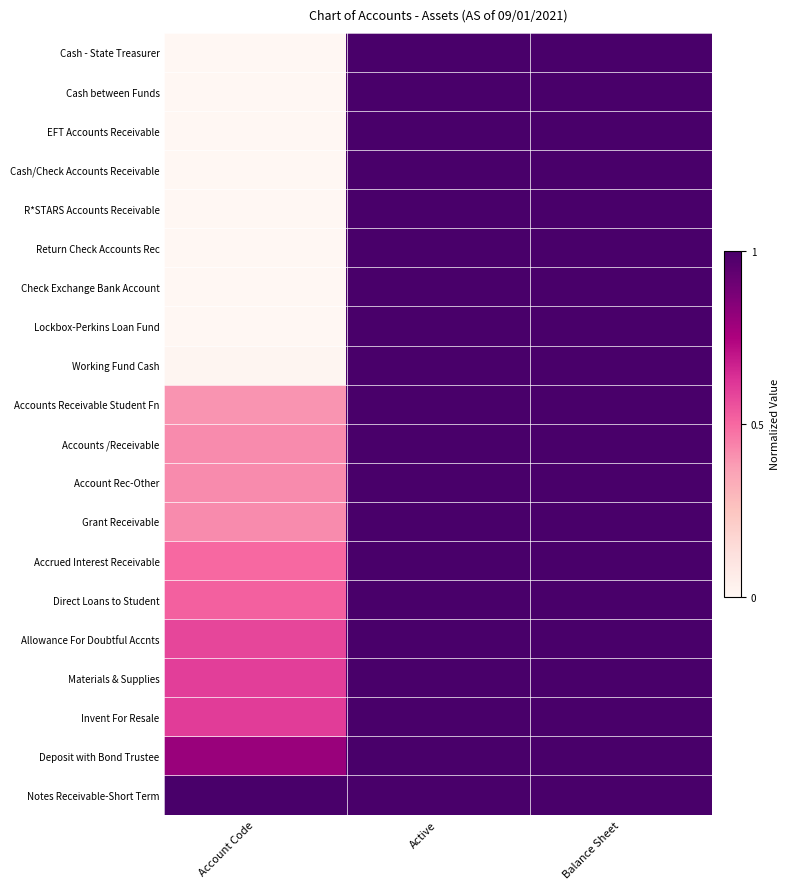

Which series has the widest spread of values?

Cash - State Treasurer